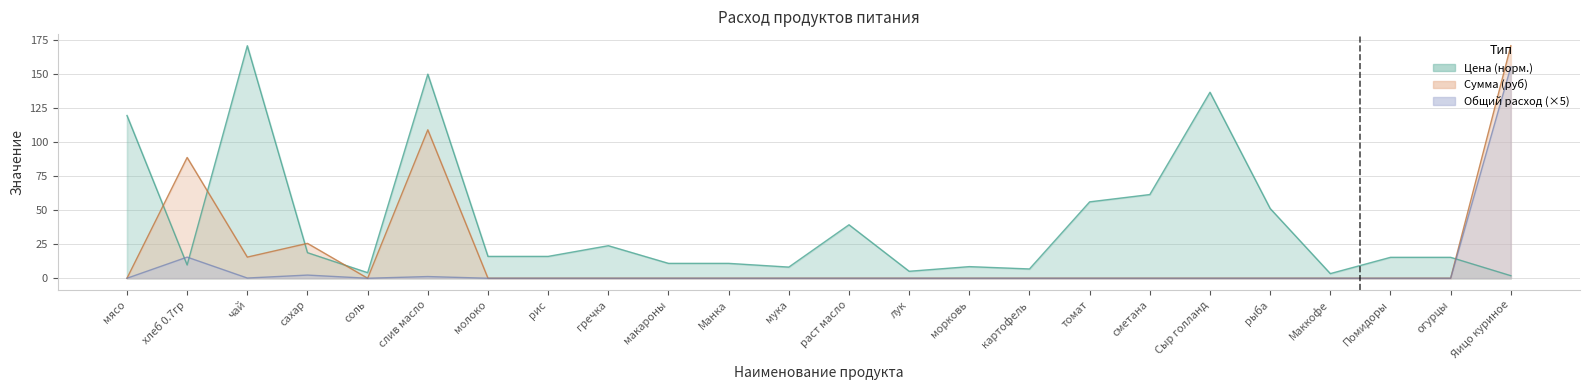

List the series in order of their overall mean, highest first.

Цена, Сумма, Общий расход